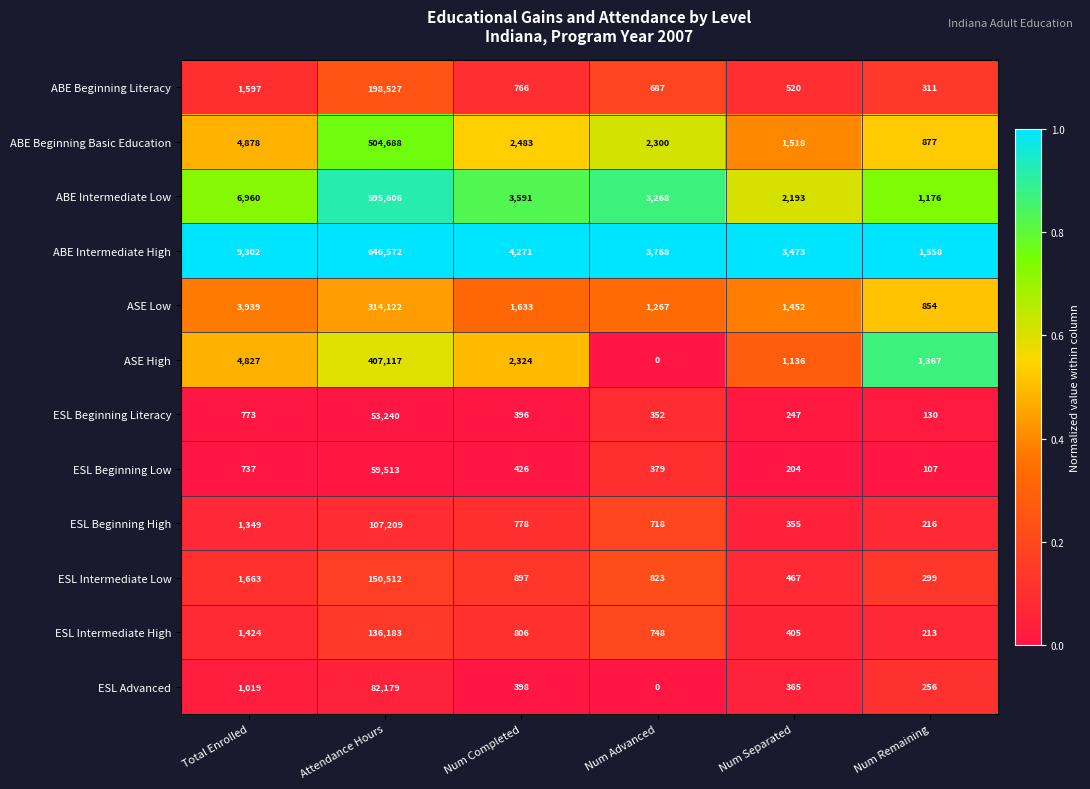

Where is ABE Beginning Basic Education nearest to the value 252782?

Total Enrolled